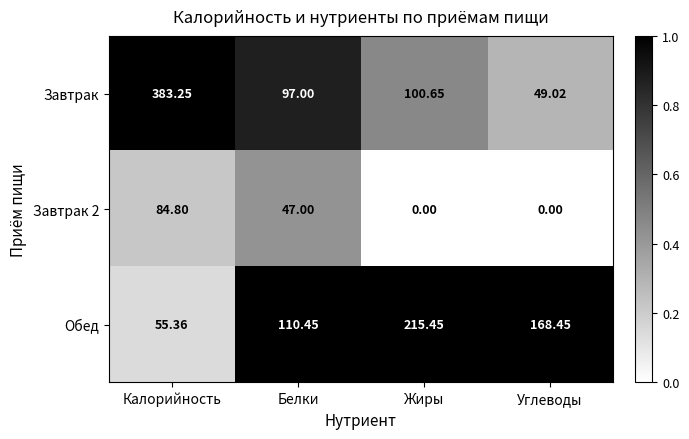

Which category has the lowest value in the Завтрак series?

Углеводы